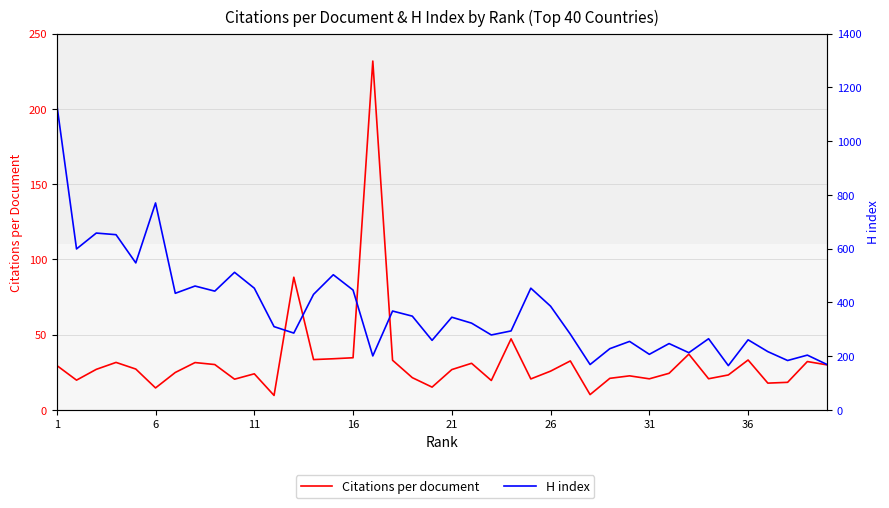

List the series in order of their peak value, lowest first.

Citations per document, H index